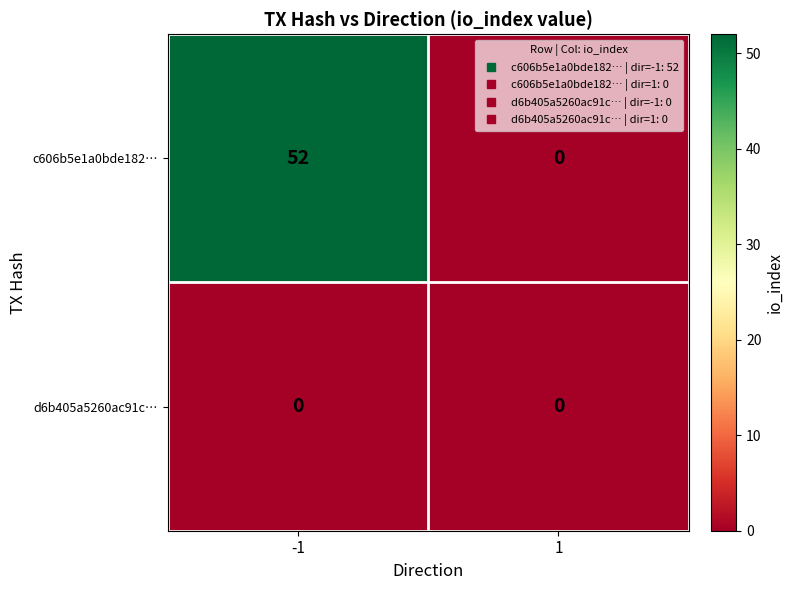

Which series has the largest total across all categories?

c606b5e1a0bde182…